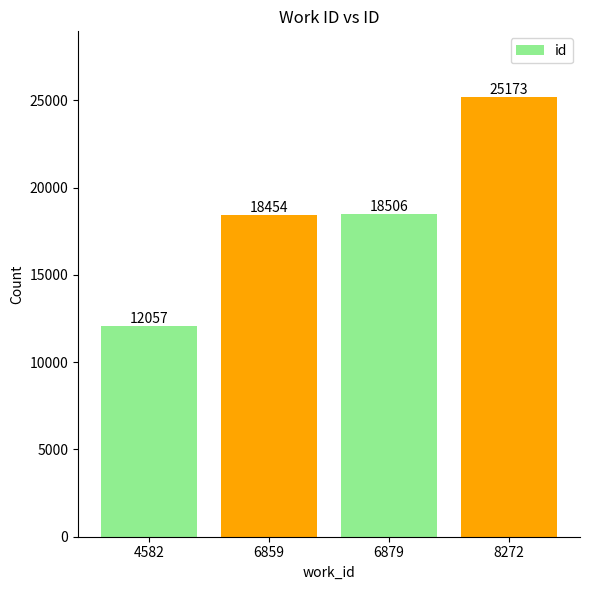

Reading left to right, extract all data points from this chart.

4582=12057	6859=18454	6879=18506	8272=25173